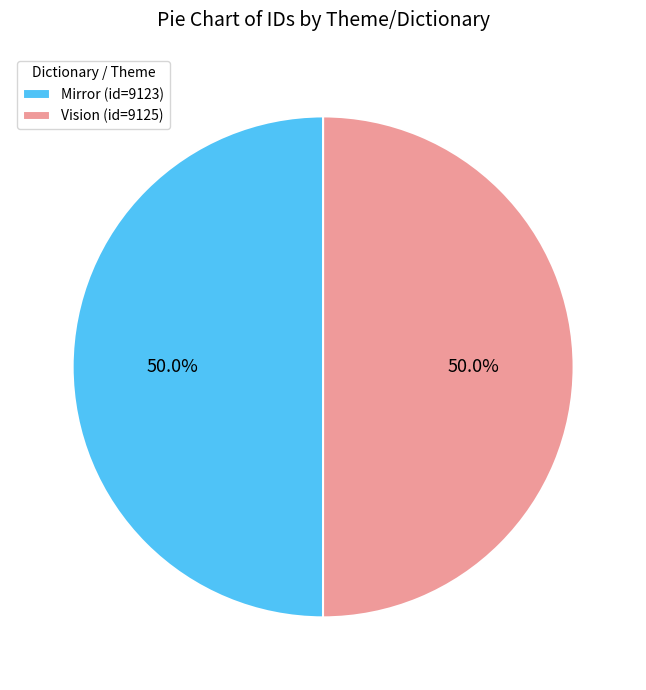

What portion of the pie excludes Vision (id=9125)?

50.0%